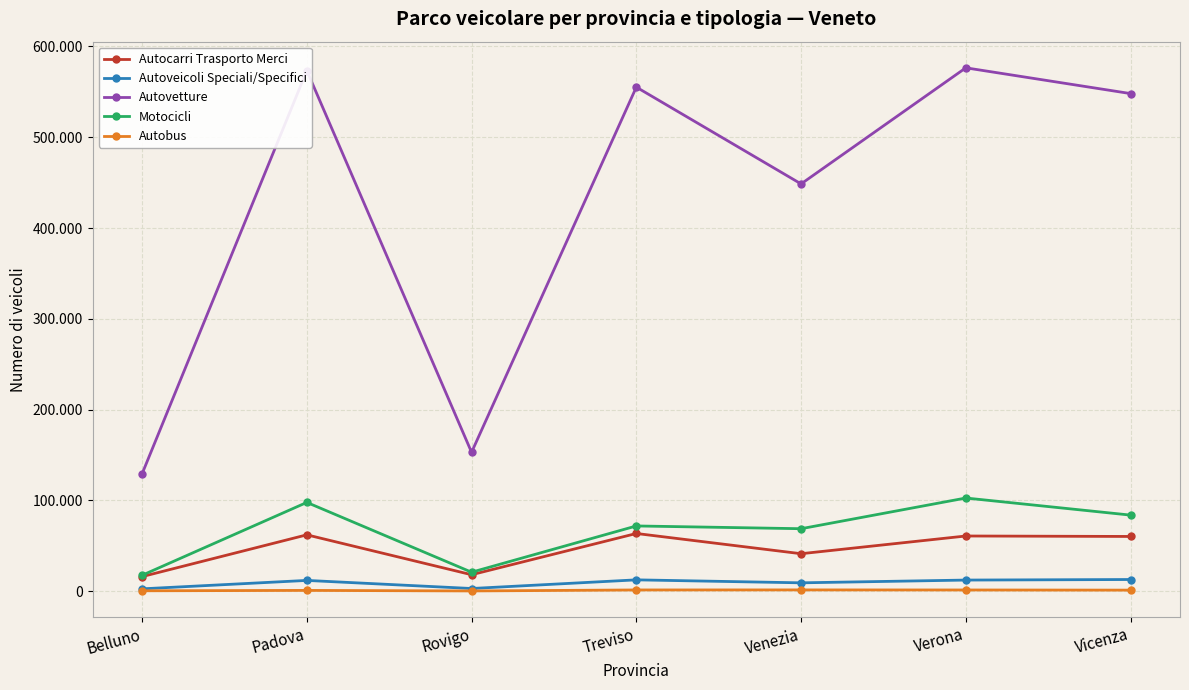

What is the label of the 2nd point from the left?

Padova